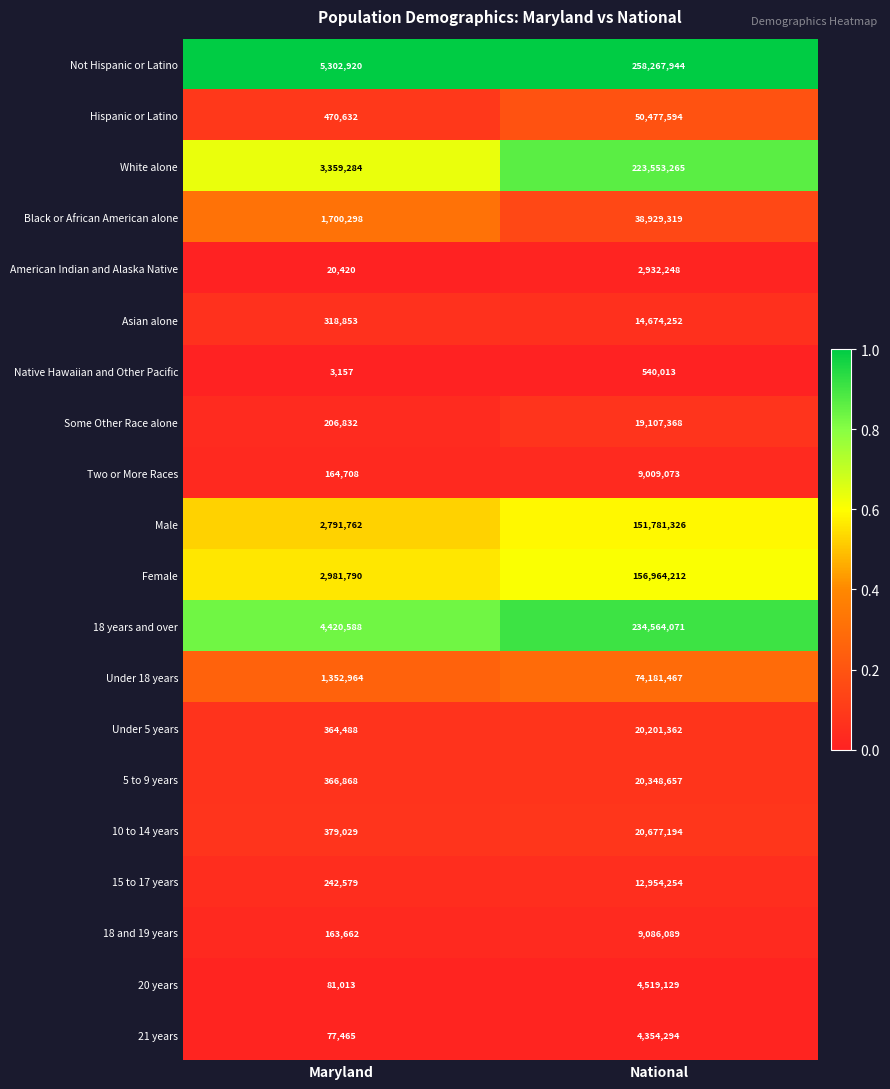

What is the difference between the highest and lowest values at Maryland?

5299763